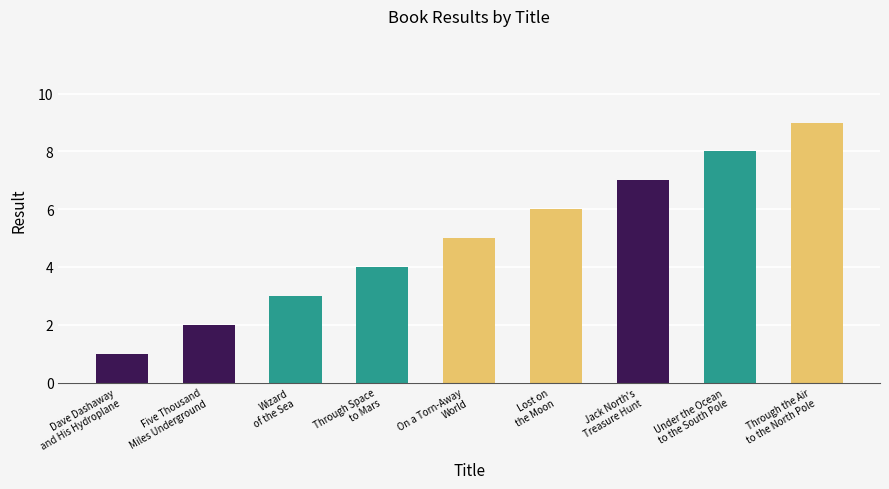

The chart shows a value of 4 at Through Space
to Mars. True or false?

True